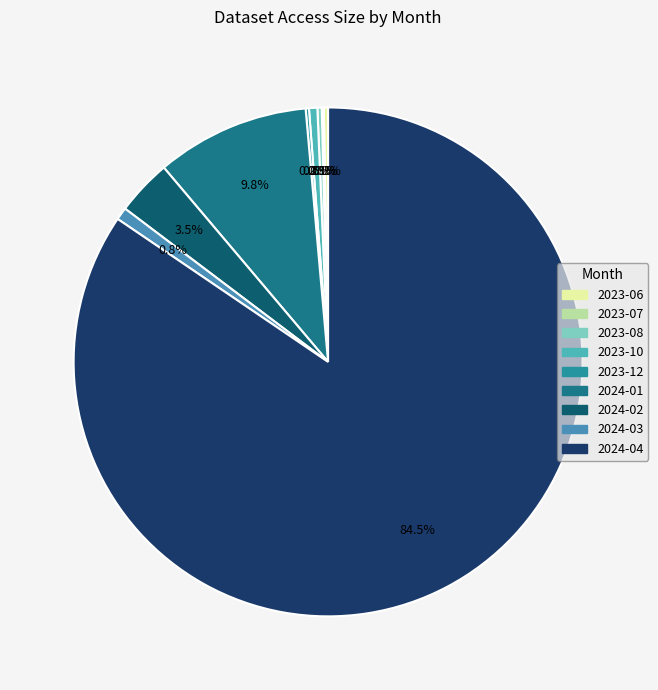

What percentage is NOT represented by 2024-01?

90.2%